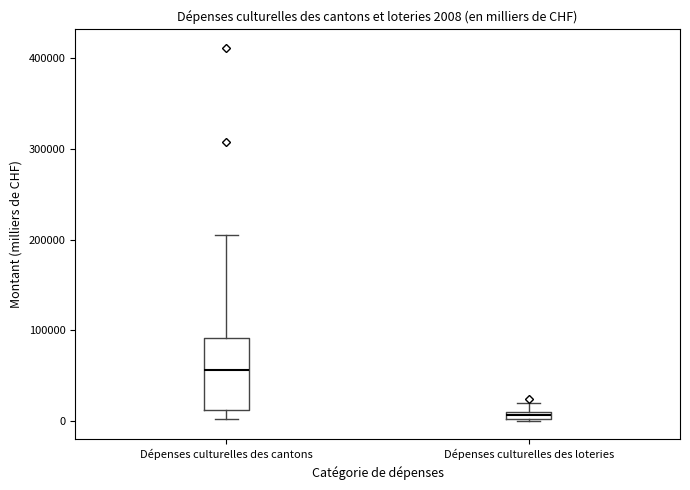

Which box is the tallest, from its lower edge to its upper edge?

Dépenses culturelles des cantons